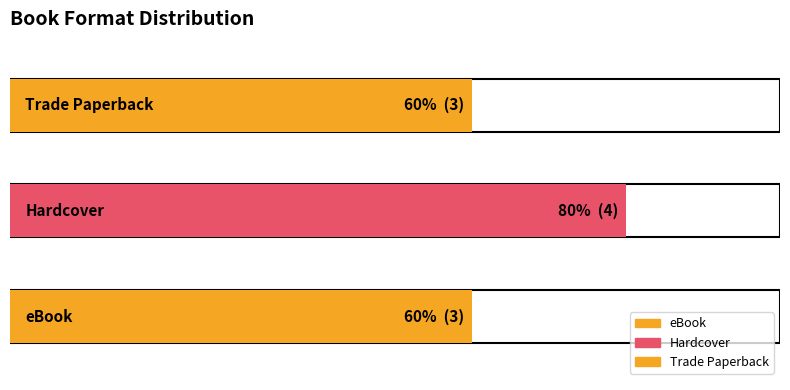

List the labels in order of value, largest first.

Hardcover, eBook, Trade Paperback